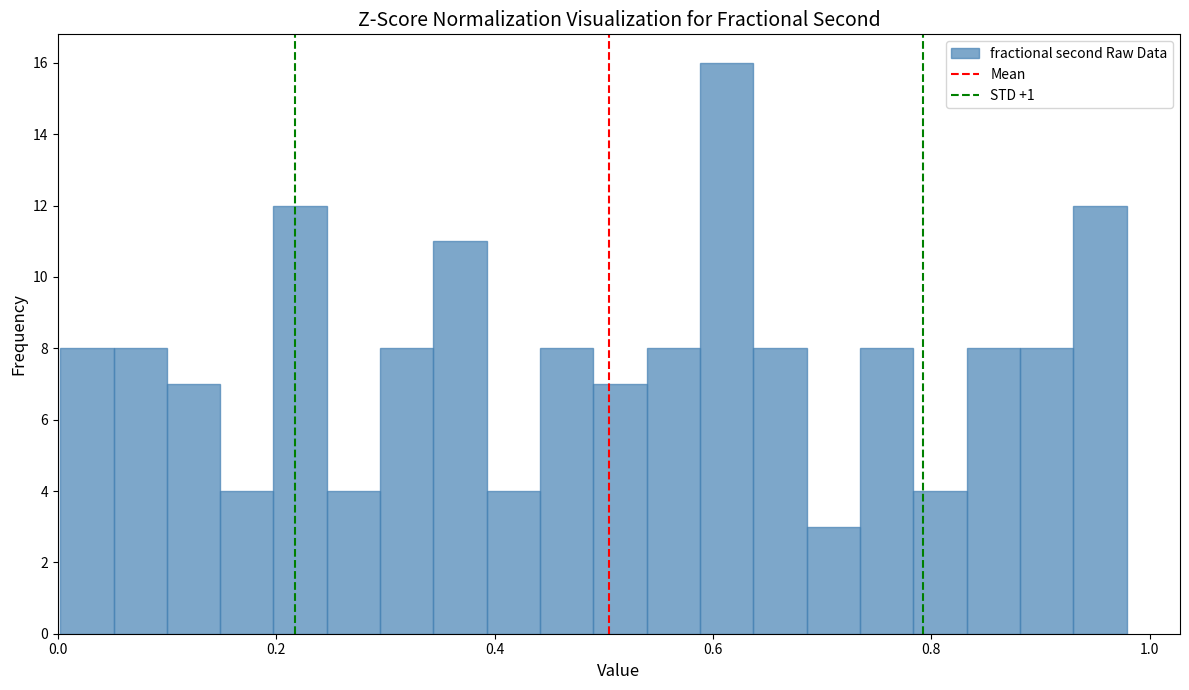

Around what value on the x-axis is the tallest bar? Give the approximate position of its centre, as read against the axis.

0.62